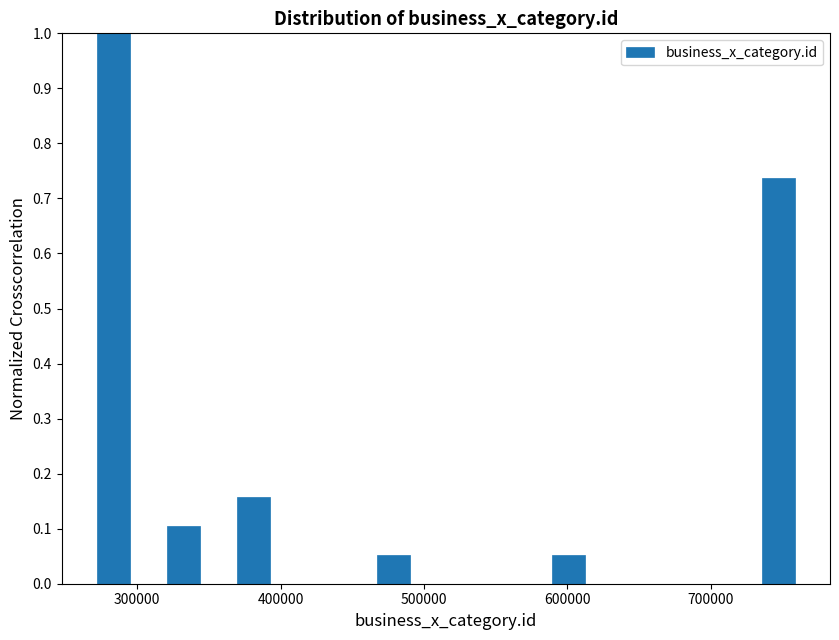

Read against the x-axis, roughly where is the centre of the tallest bar?

280000